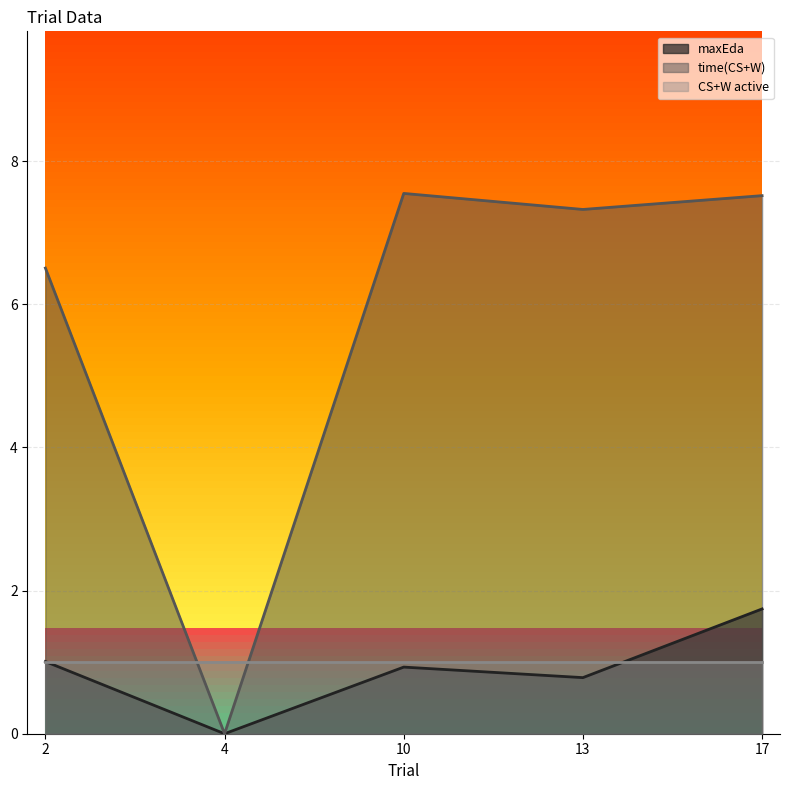

Where does the time(CS+W) series first go above 7?

10